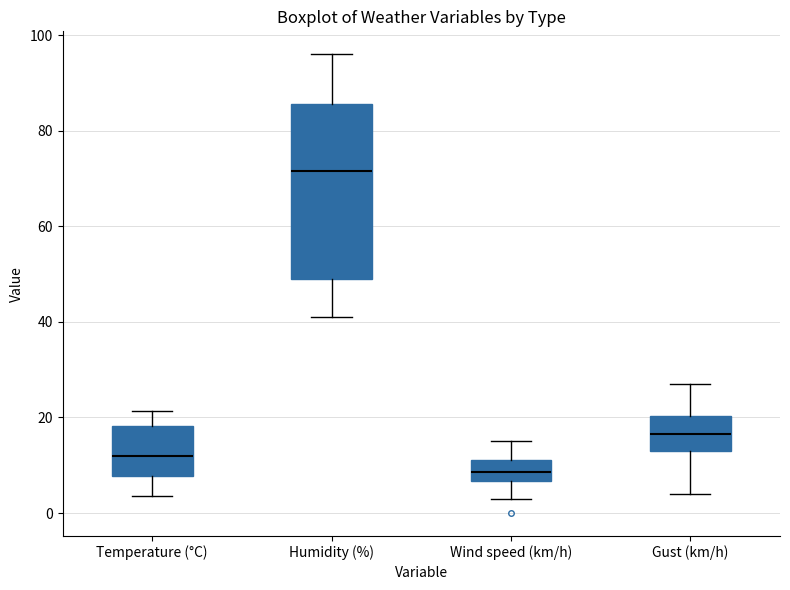

Reading left to right, transcribe this box plot: for each box, give where its median line is, the range the box spans, and where its two whiskers end, as read against the y-axis. The values are not printed on the chart, so give them approximately, as read against the axis.

Temperature (°C): median 12, box 8 to 18, whiskers 4 to 22
Humidity (%): median 72, box 50 to 86, whiskers 42 to 96
Wind speed (km/h): median 8, box 6 to 12, whiskers 4 to 16
Gust (km/h): median 16, box 14 to 20, whiskers 4 to 28